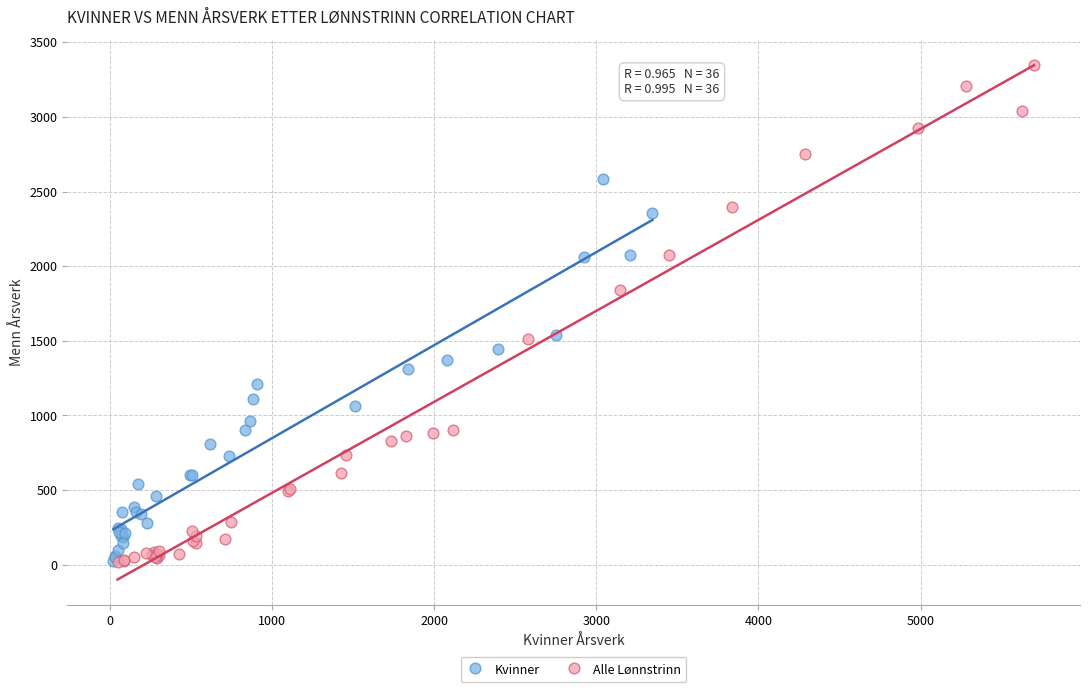

Which series has the largest Y range (max minus min)?

Alle Lønnstrinn